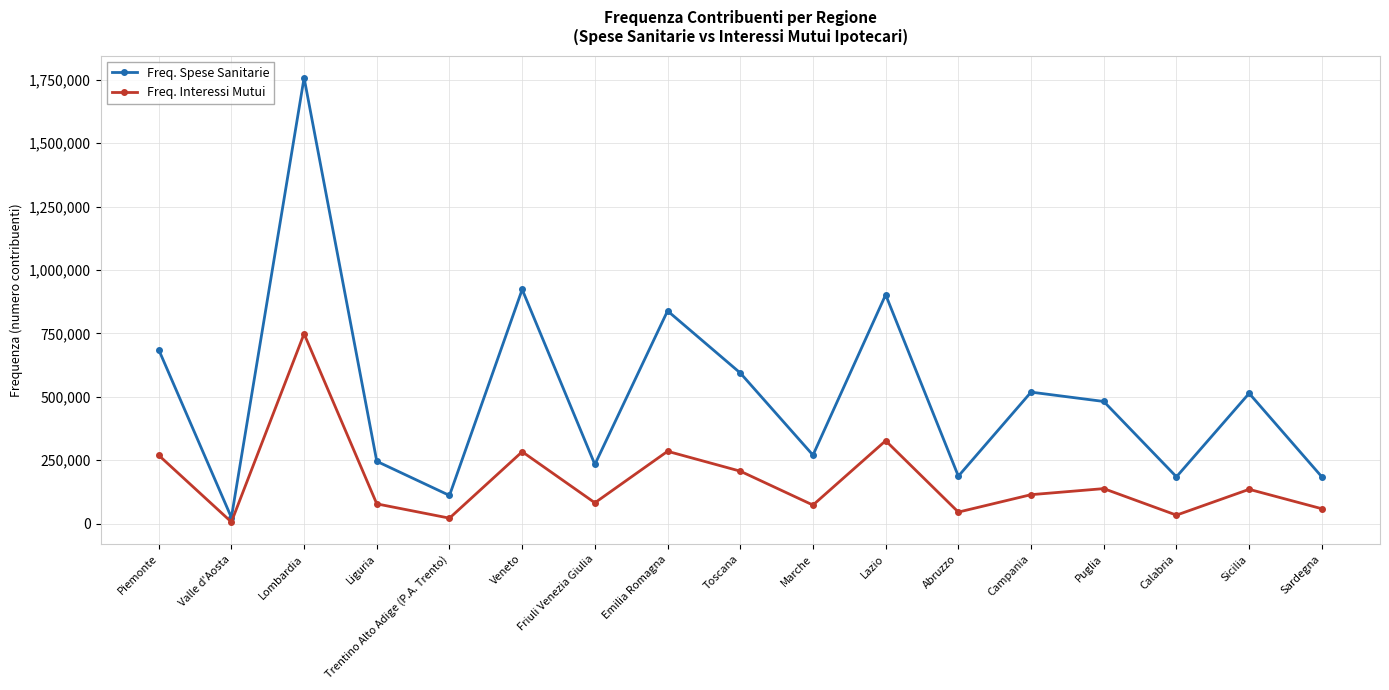

True or false: Freq. Spese Sanitarie and Freq. Interessi Mutui intersect in this chart.

False